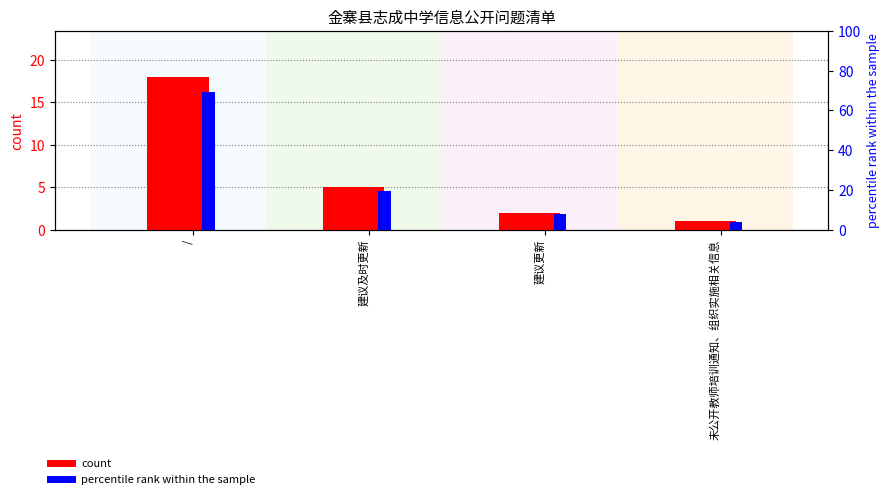

Reading left to right, extract all data points from this chart.

count: 18.0	5.0	2.0	1.0
percentile rank within the sample: 69.2	19.2	7.7	3.8